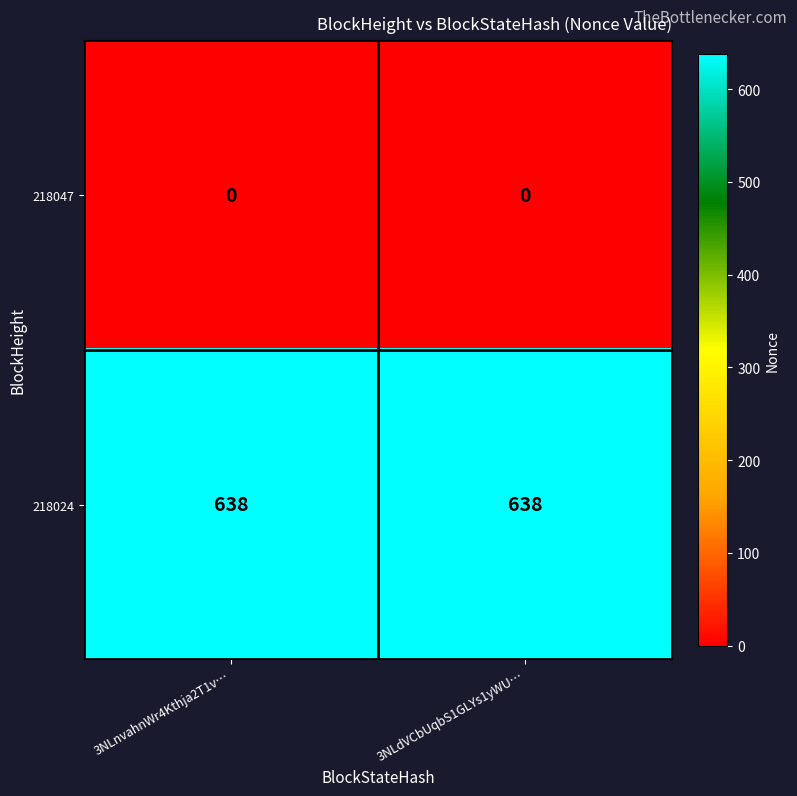

What is the maximum value for 218024?

638